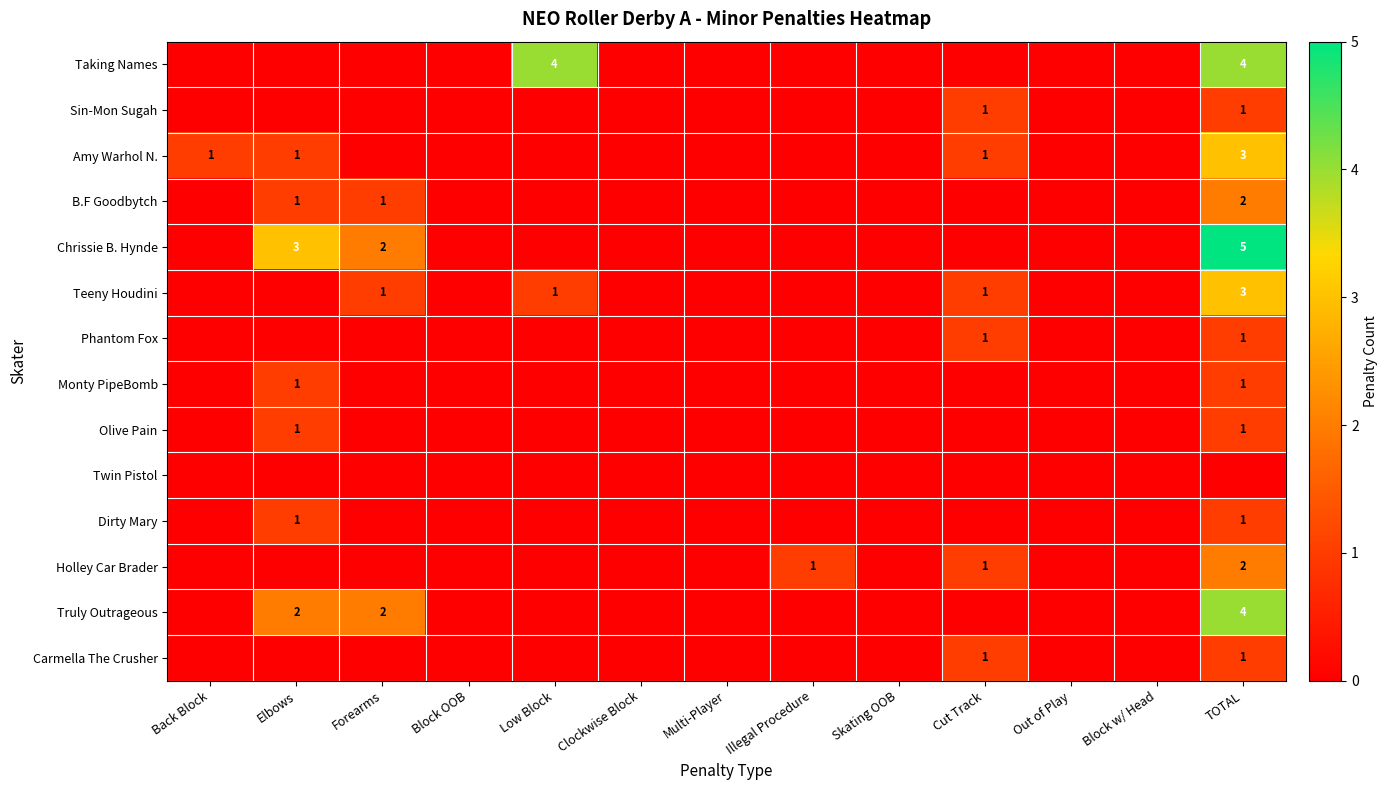

True or false: Carmella The Crusher has a value of 1 at Cut Track.

True